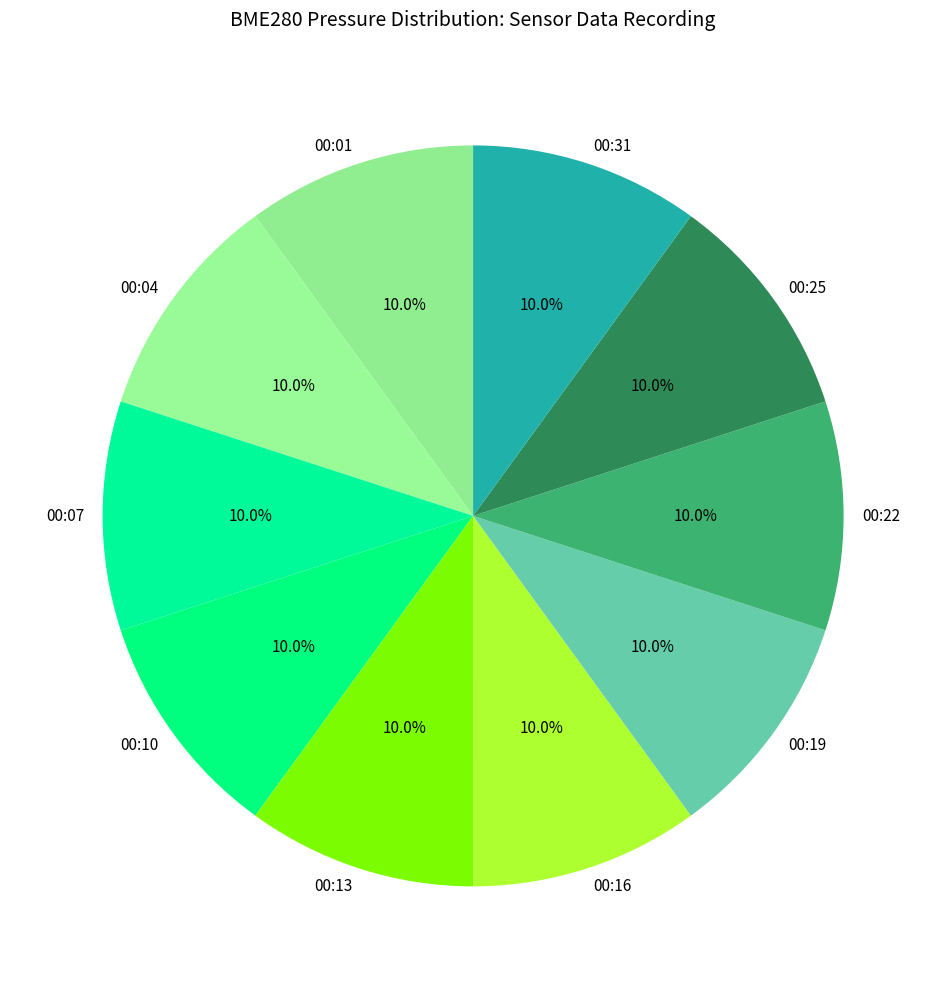

How many slices are in this pie chart?

10